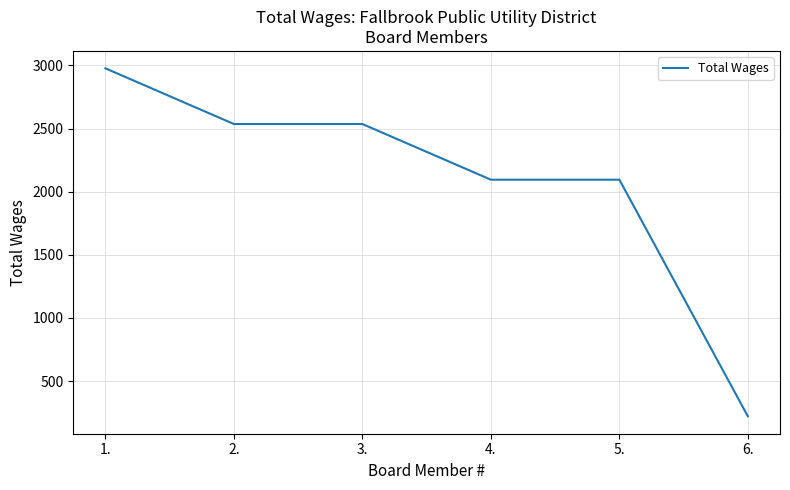

What is the smallest value displayed?

221